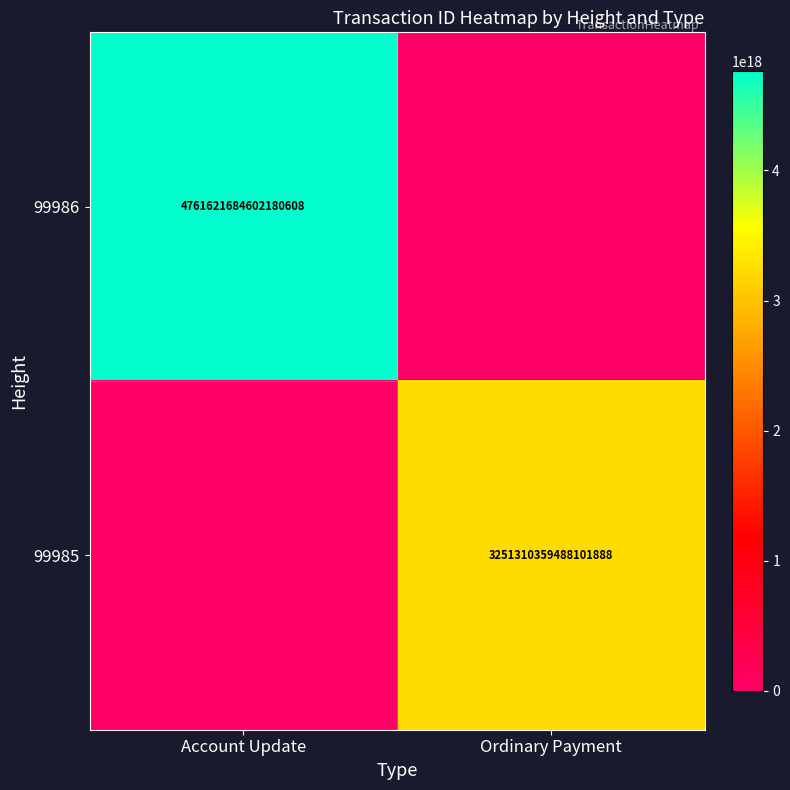

Is it true that 99986 equals 7392984933496838144 at Account Update?

False